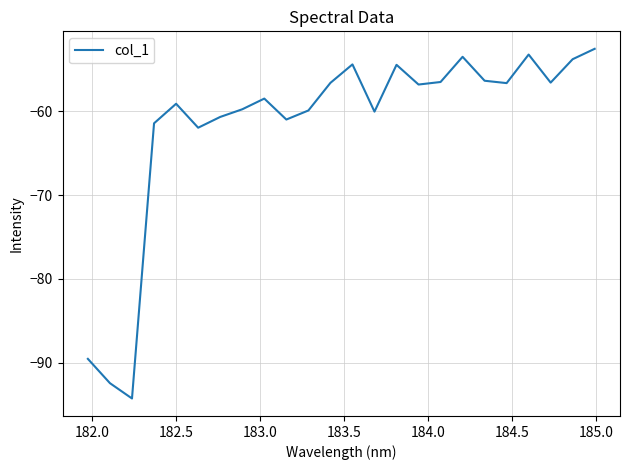

True or false: the data has more than 2 interior local peaks.

True